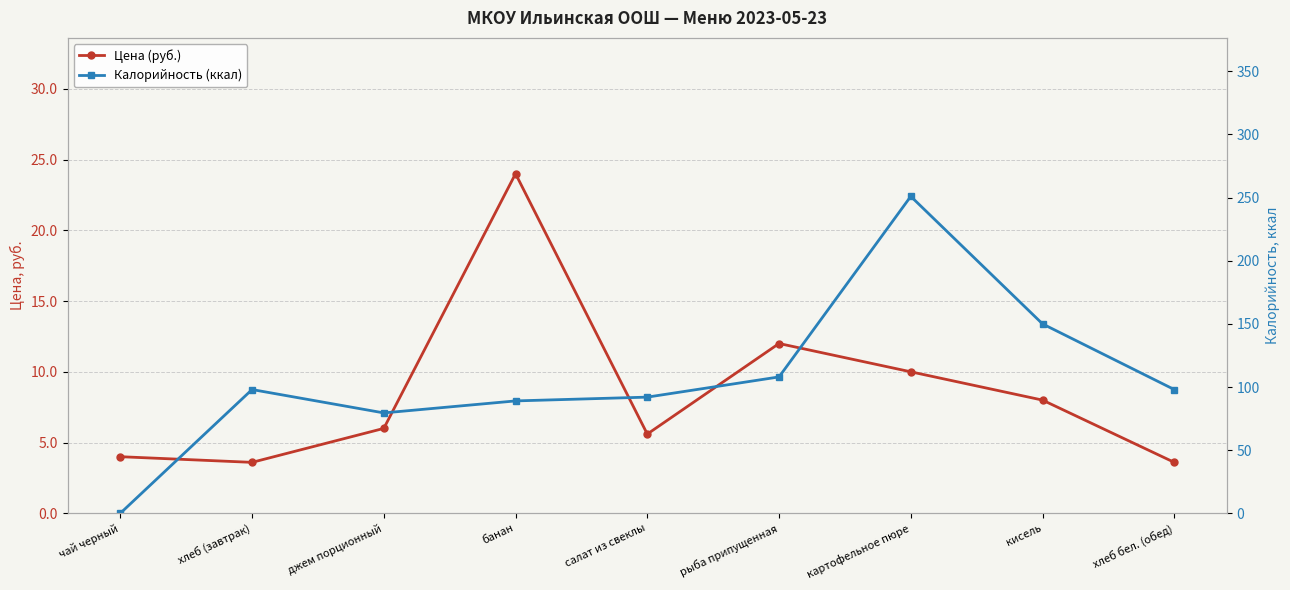

List the labels in order of Цена (руб.) value, smallest first.

хлеб (завтрак), хлеб бел. (обед), чай черный, салат из свеклы, джем порционный, кисель, картофельное пюре, рыба припущенная, банан